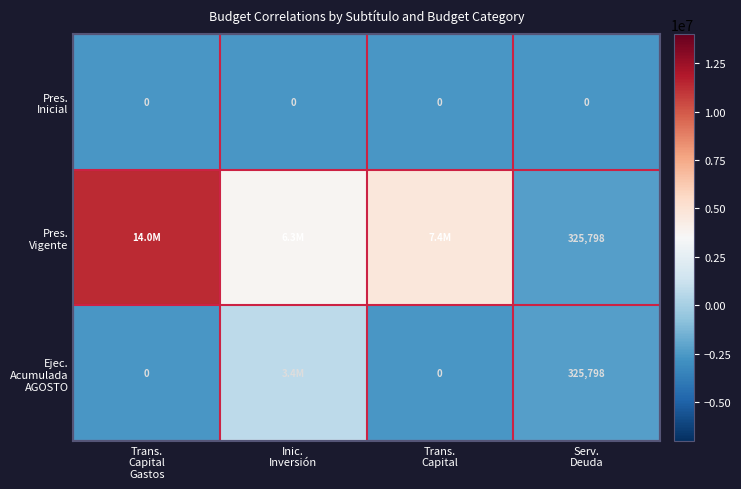

Which has a higher value, Trans.
Capital or Inic.
Inversión?

Trans.
Capital